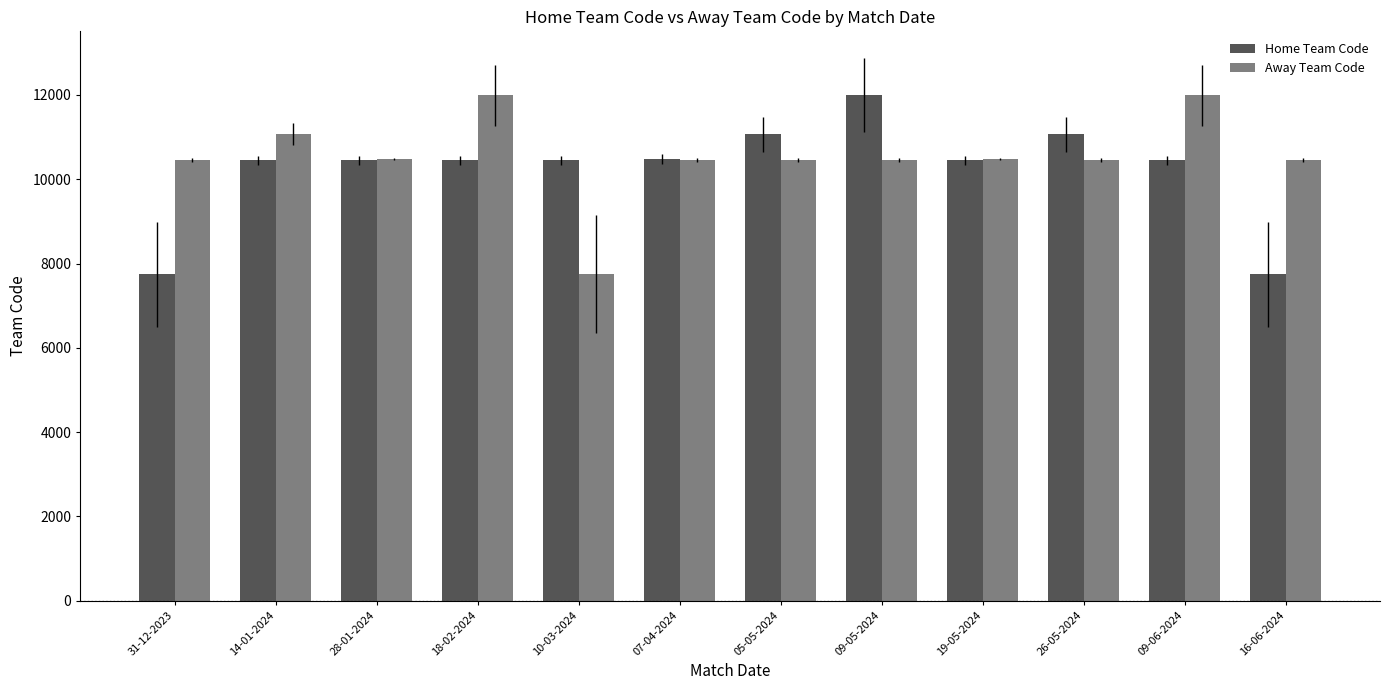

How many bars are there in total?

24